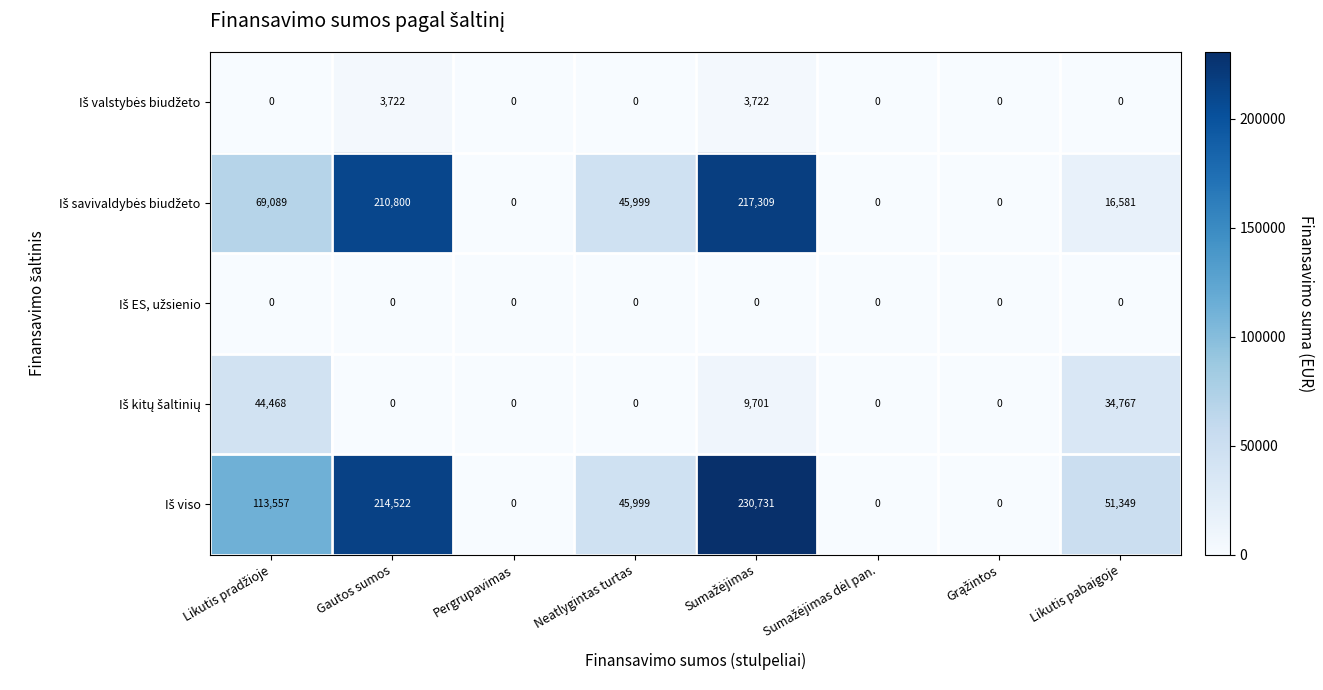

What is the maximum value shown in the chart?

230731